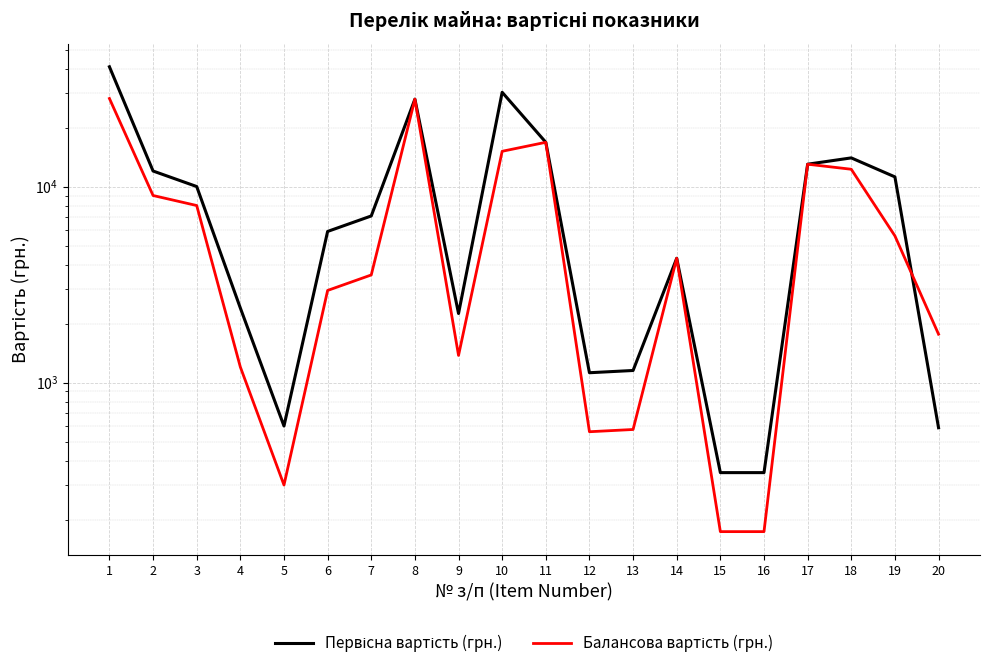

Reading right to left, extract all data points from this chart.

Первісна вартість (грн.): 588.0	11200.0	14000.0	13000.0	347.0	347.0	4305.1	1152.0	1122.0	16814.3	30260.0	2250.0	27913.0	7077.6	5900.0	600.0	2400.0	10000.0	12000.0	40833.0
Балансова вартість (грн.): 1764.0	5600.0	12250.0	13000.0	173.5	173.5	4305.1	576.0	561.0	16814.3	15130.0	1375.0	27913.0	3538.8	2950.0	300.0	1200.0	8000.0	9000.0	28129.6